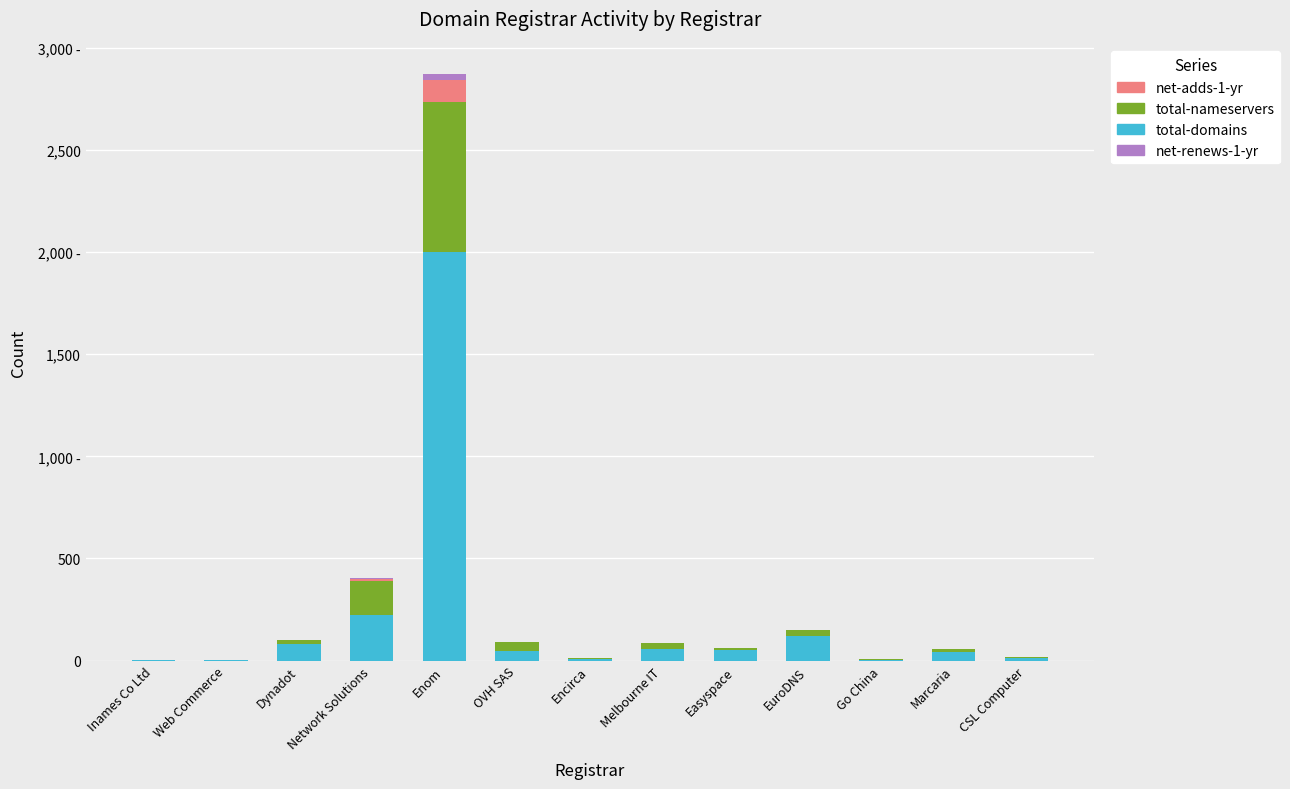

Are the bars grouped side by side (vs. stacked)?

No